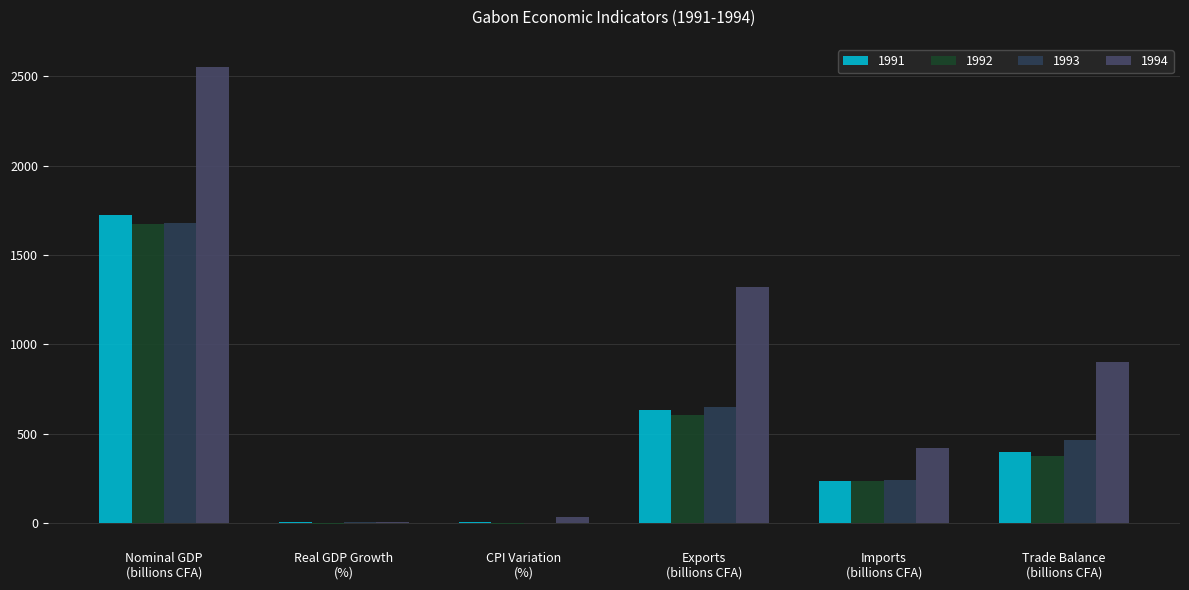

At which label is 1993 closest to 840?

Exports
(billions CFA)